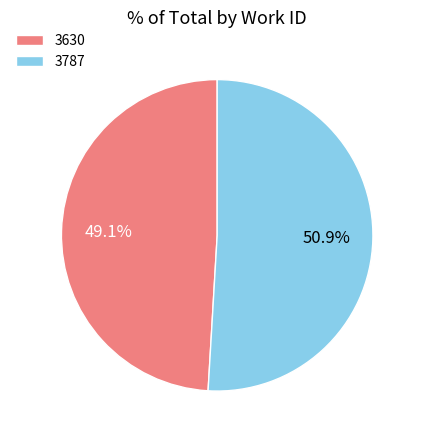

Is 3787 the majority of the pie?

Yes